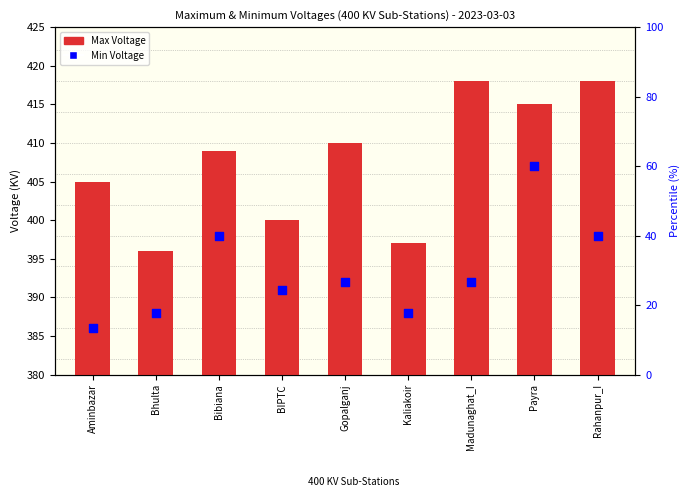

Which series contains the highest Y value?

Max Voltage